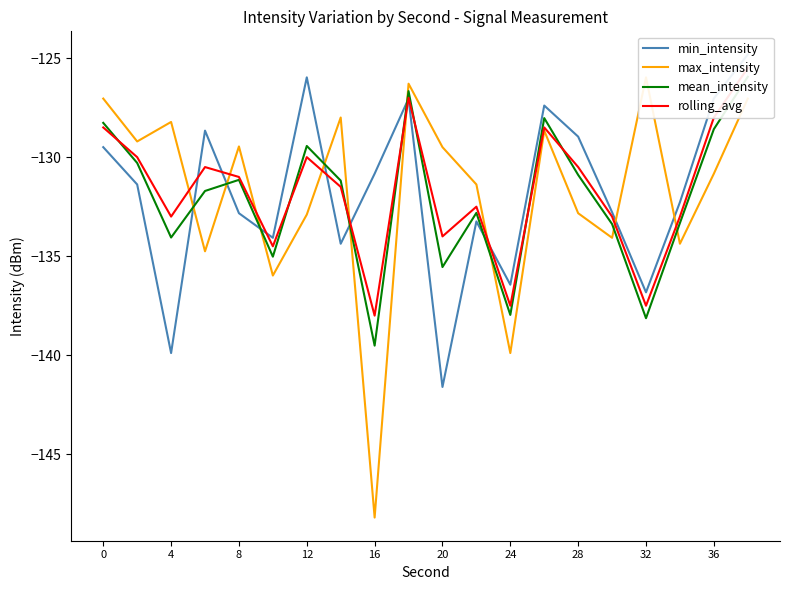

Count the number of categories in the chart.

20